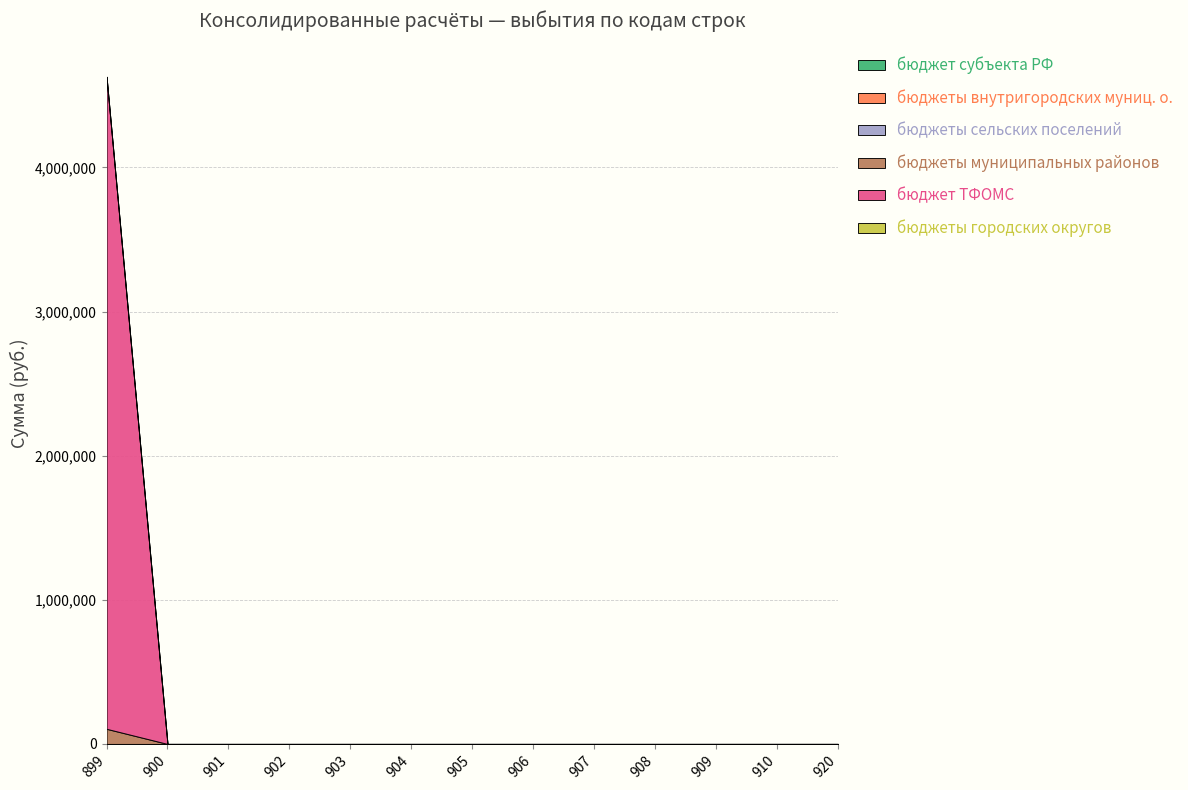

Reading left to right, transcribe all the data shown in this chart.

бюджет субъекта РФ: 899=0.0	900=0.0	901=0.0	902=0.0	903=0.0	904=0.0	905=0.0	906=0.0	907=0.0	908=0.0	909=0.0	910=0.0	920=0.0
бюджеты внутригородских муниц. о.: 899=0.0	900=0.0	901=0.0	902=0.0	903=0.0	904=0.0	905=0.0	906=0.0	907=0.0	908=0.0	909=0.0	910=0.0	920=0.0
бюджеты сельских поселений: 899=0.0	900=0.0	901=0.0	902=0.0	903=0.0	904=0.0	905=0.0	906=0.0	907=0.0	908=0.0	909=0.0	910=0.0	920=0.0
бюджеты муниципальных районов: 899=105000.0	900=0.0	901=0.0	902=0.0	903=0.0	904=0.0	905=0.0	906=0.0	907=0.0	908=0.0	909=0.0	910=0.0	920=0.0
бюджет ТФОМС: 899=4524033.3	900=0.0	901=0.0	902=0.0	903=0.0	904=0.0	905=0.0	906=0.0	907=0.0	908=0.0	909=0.0	910=0.0	920=0.0
бюджеты городских округов: 899=0.0	900=0.0	901=0.0	902=0.0	903=0.0	904=0.0	905=0.0	906=0.0	907=0.0	908=0.0	909=0.0	910=0.0	920=0.0